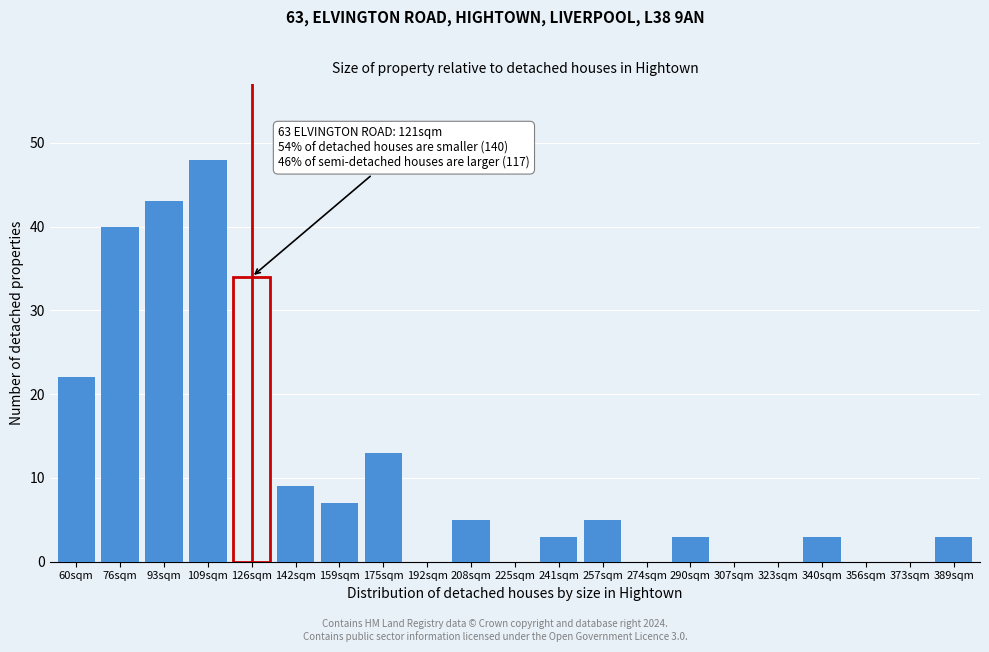

Reading left to right, what are all the values shown in this chart?

60sqm=22	76sqm=40	93sqm=43	109sqm=48	126sqm=34	142sqm=9	159sqm=7	175sqm=13	192sqm=0	208sqm=5	225sqm=0	241sqm=3	257sqm=5	274sqm=0	290sqm=3	307sqm=0	323sqm=0	340sqm=3	356sqm=0	373sqm=0	389sqm=3